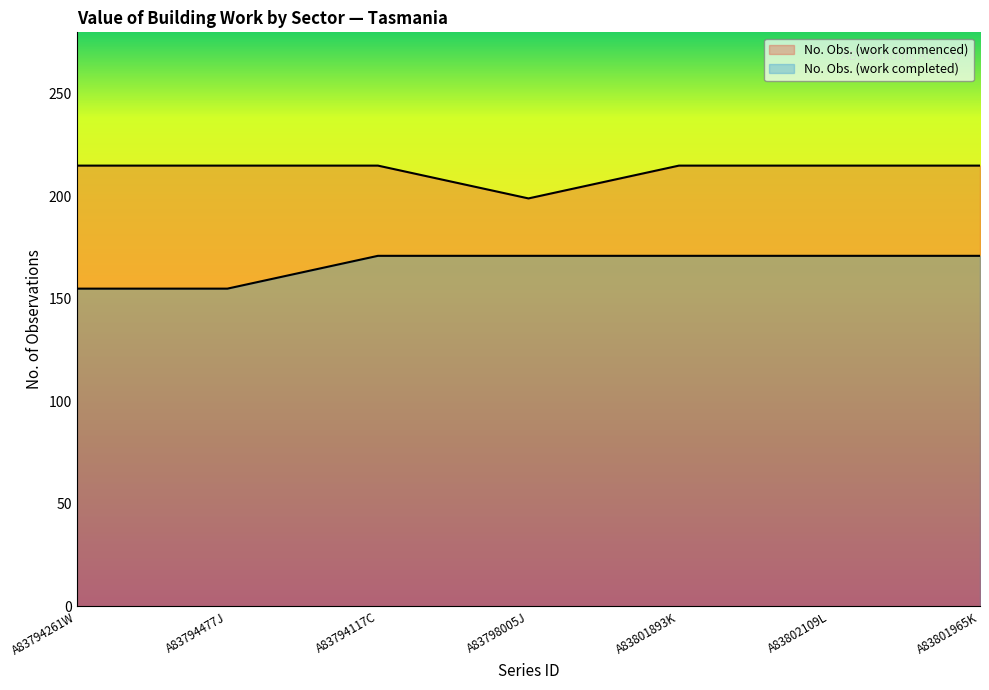

What is the maximum value shown in the chart?

215